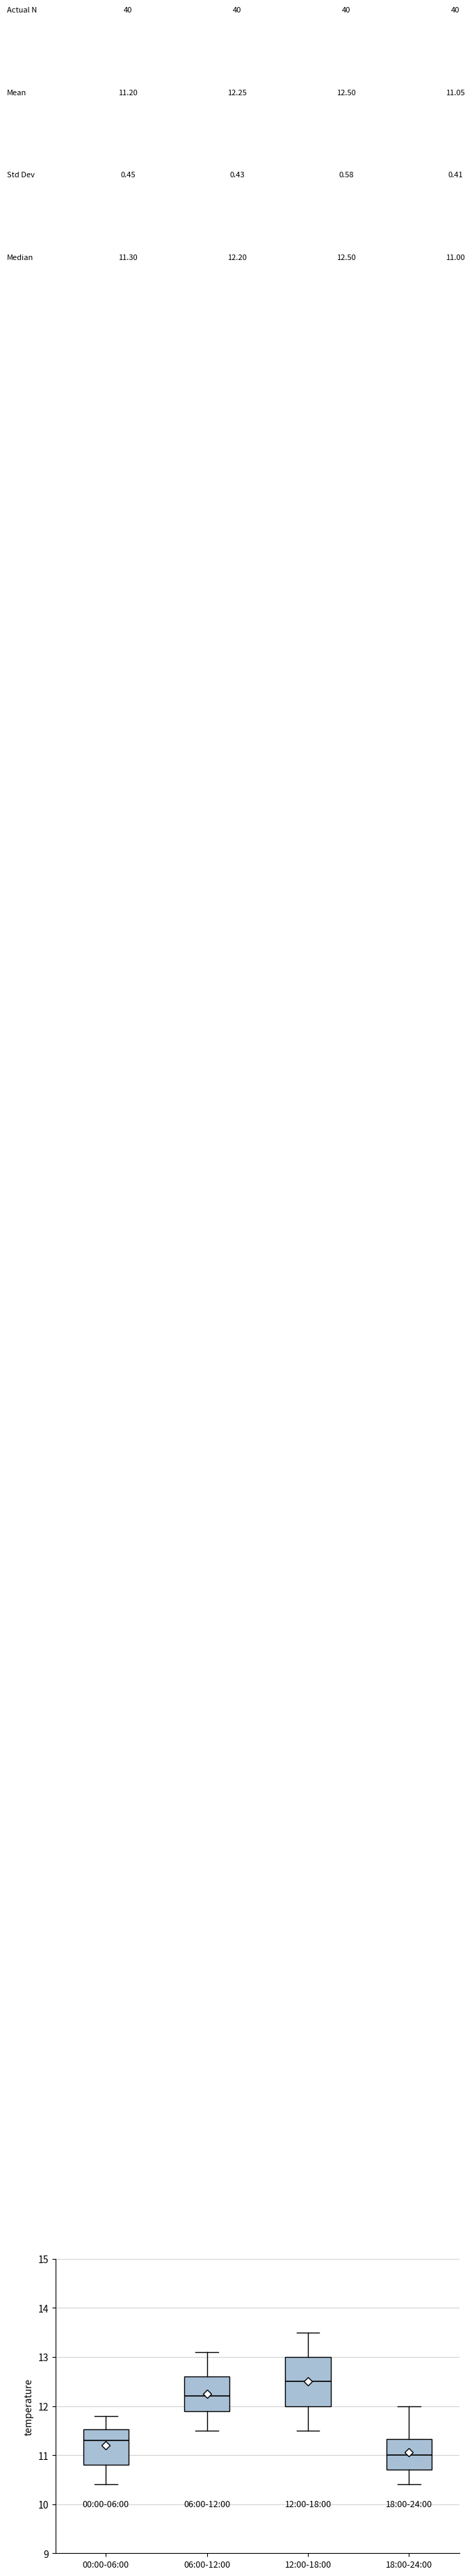

Which box's median line is the highest?

12:00-18:00